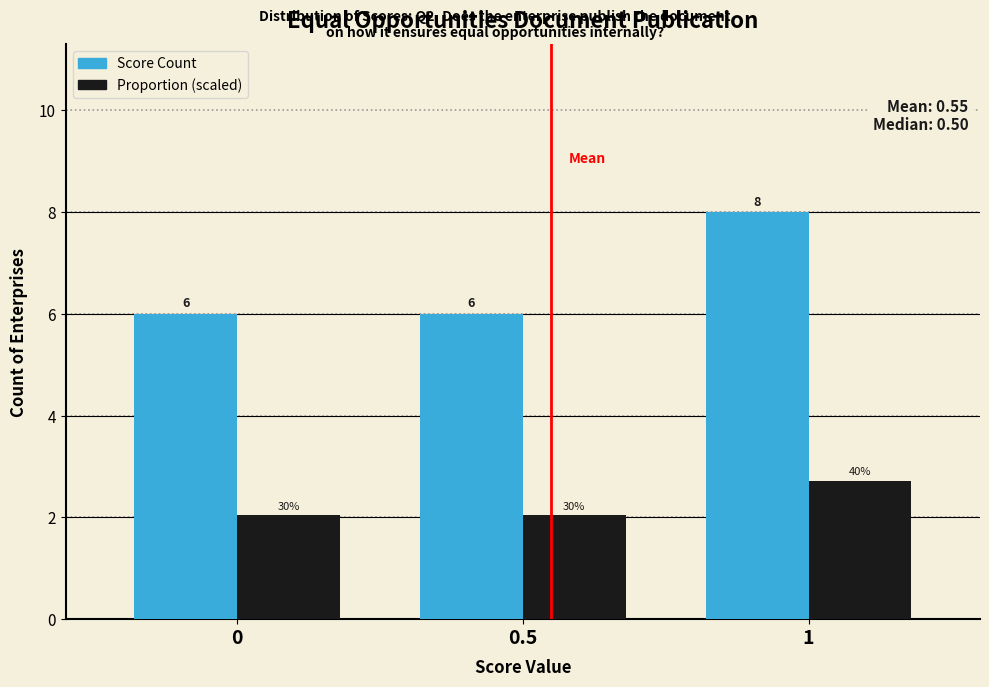

How many Score Count values are between 6 and 8?

3